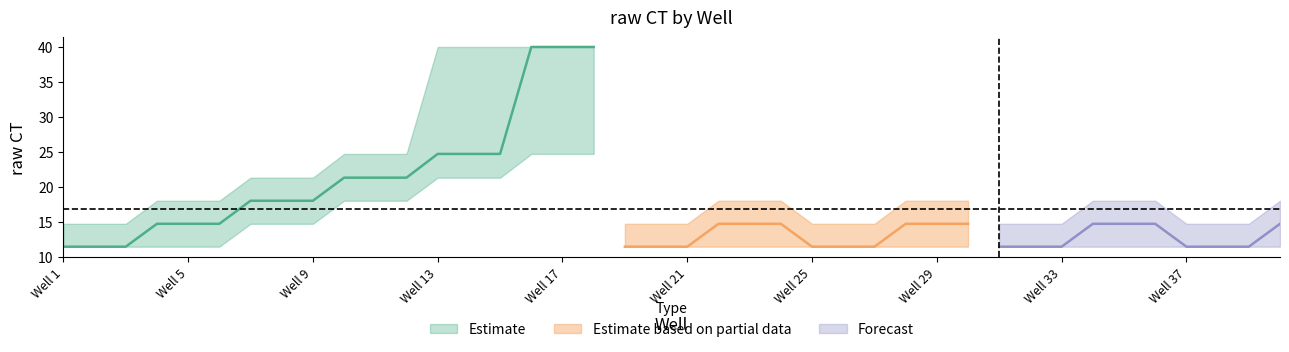

What is the difference between the highest and lowest values at 6?

6.6